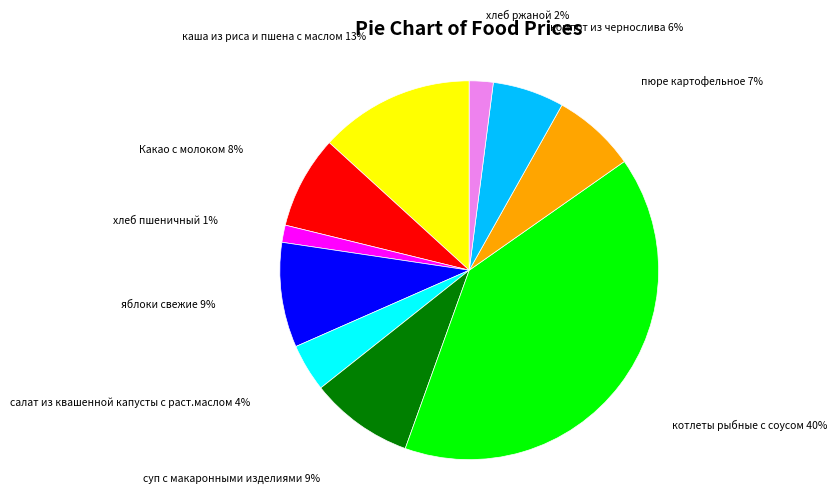

Which has a higher value, компот из чернослива or Какао с молоком?

Какао с молоком